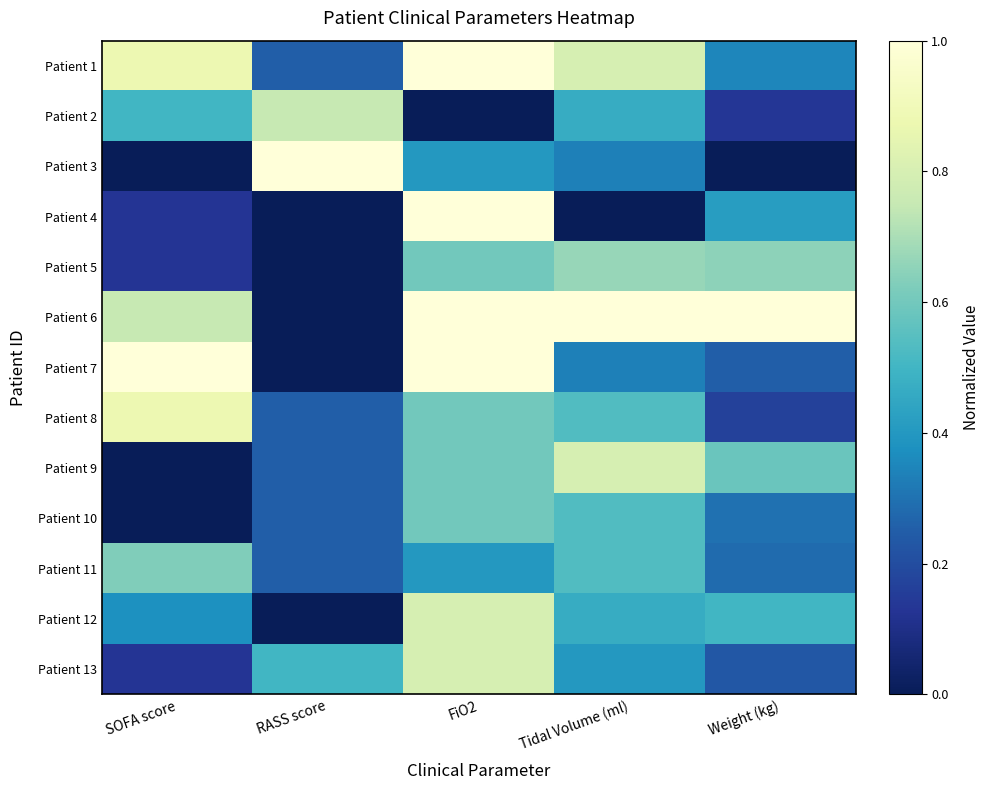

At how many categories does at least one series exceed 0?

5